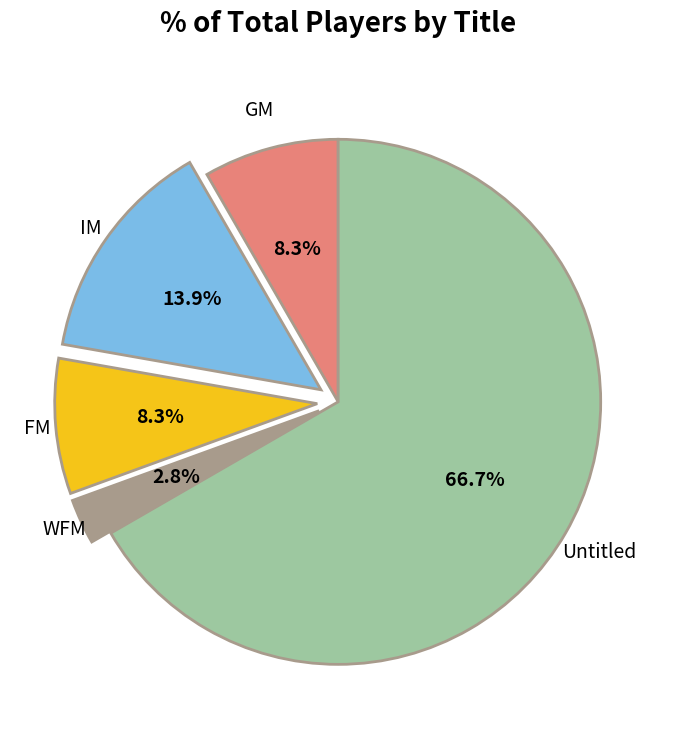

Which category accounts for the majority?

Untitled